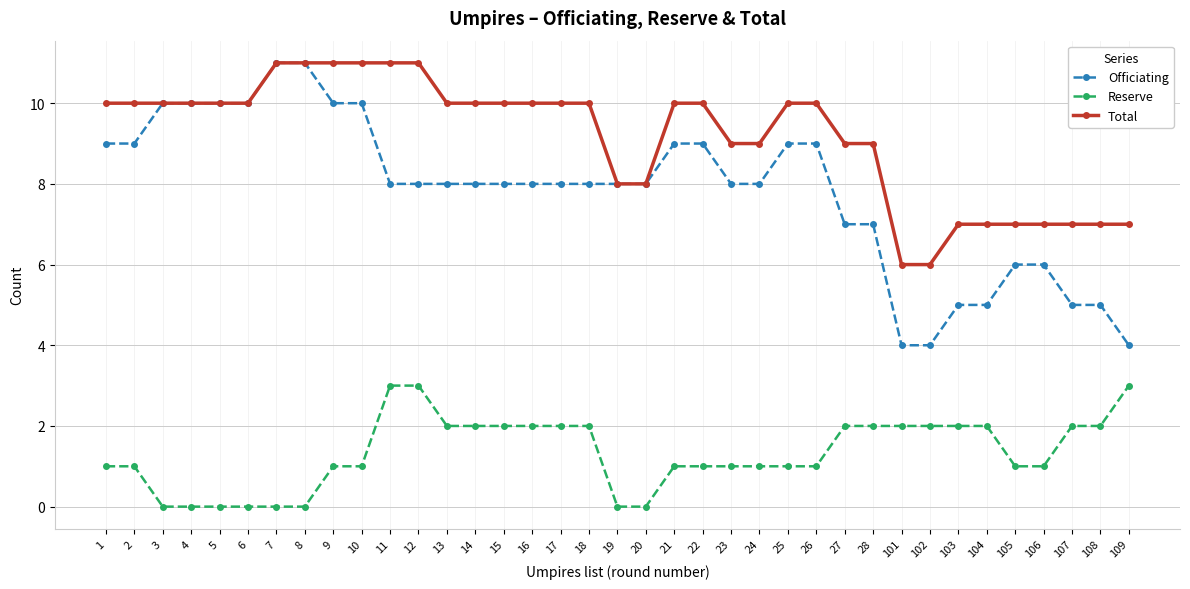

Which series has the widest spread of values?

Officiating